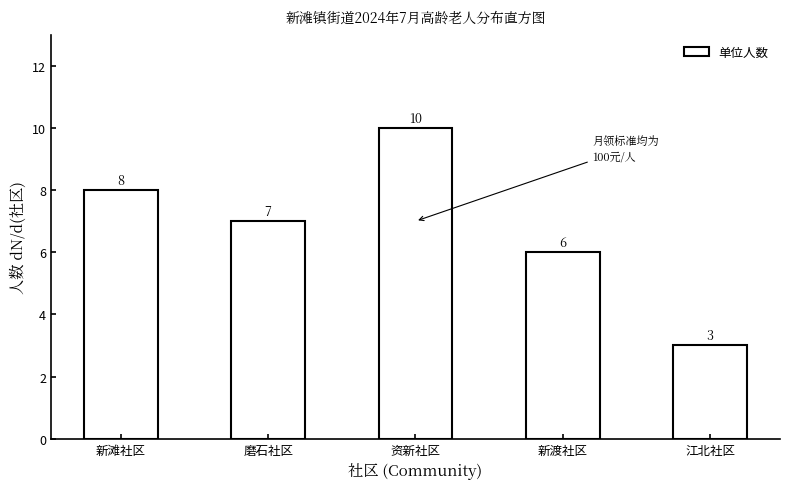

Reading left to right, transcribe all the data shown in this chart.

新滩社区=8	磨石社区=7	资新社区=10	新渡社区=6	江北社区=3